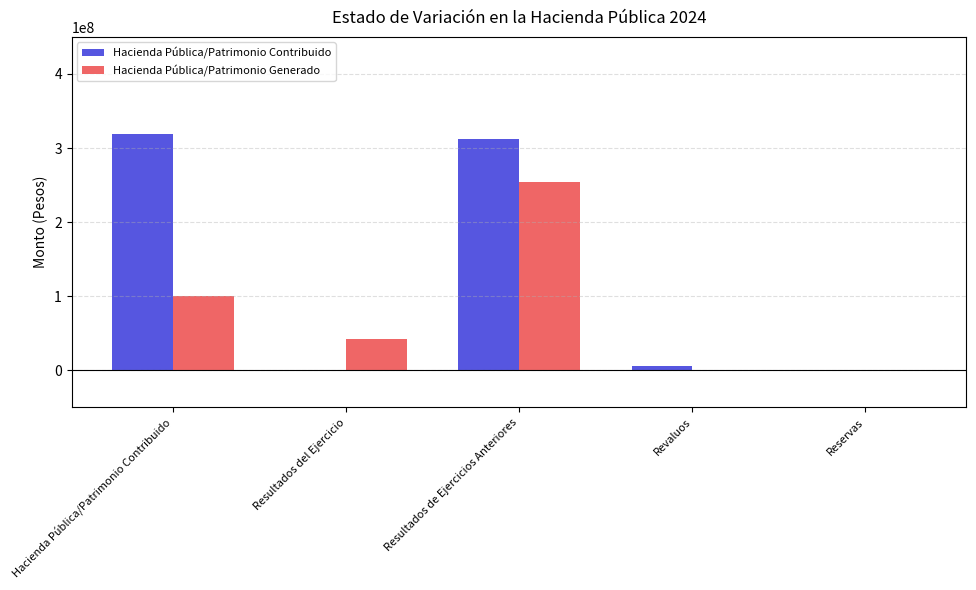

What are all the series names shown in the legend?

Hacienda Pública/Patrimonio Contribuido, Hacienda Pública/Patrimonio Generado